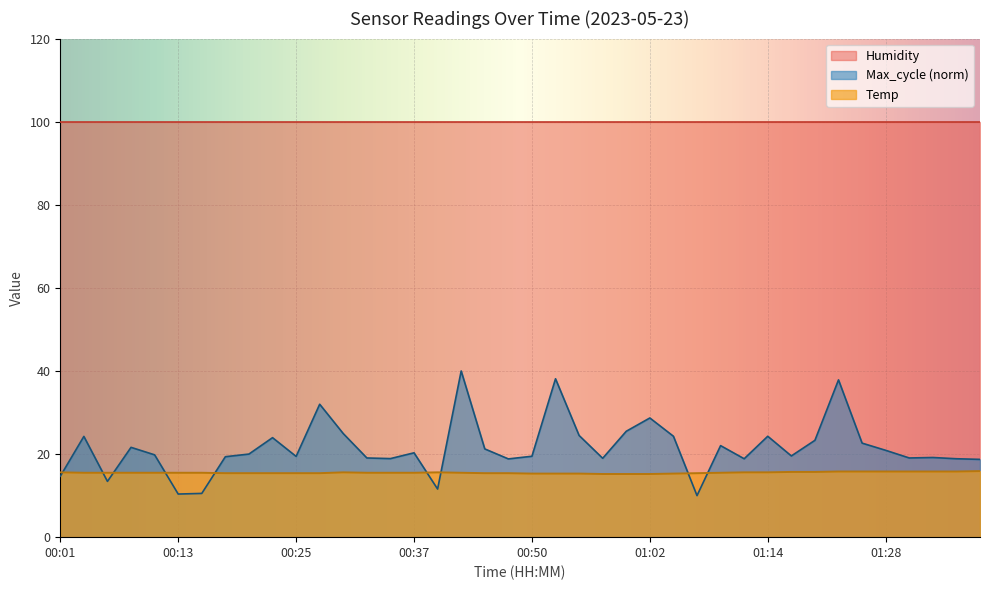

Rank the series by their maximum value, from lowest to highest.

Temp, Max_cycle (norm), Humidity